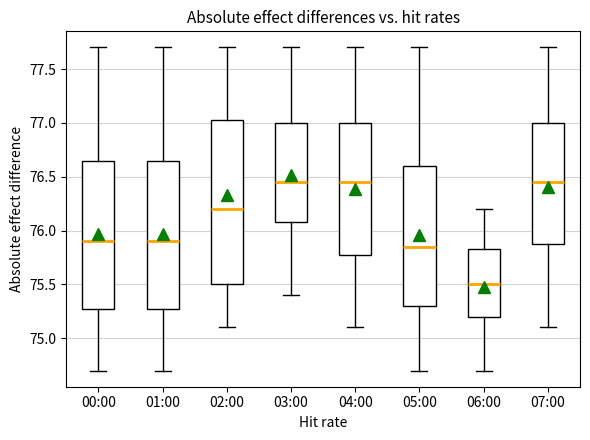

Where does the median line of the box for 00:00 sit on the y-axis? The values are not printed on the chart, so give them approximately, as read against the axis.

75.90